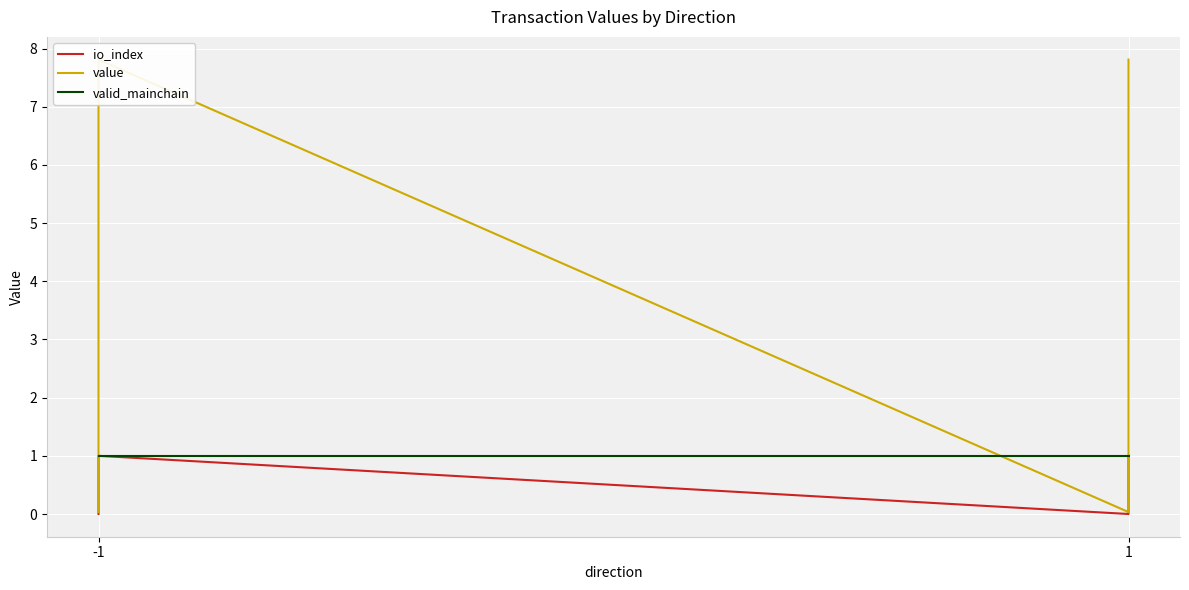

How many data points does each series have?

4